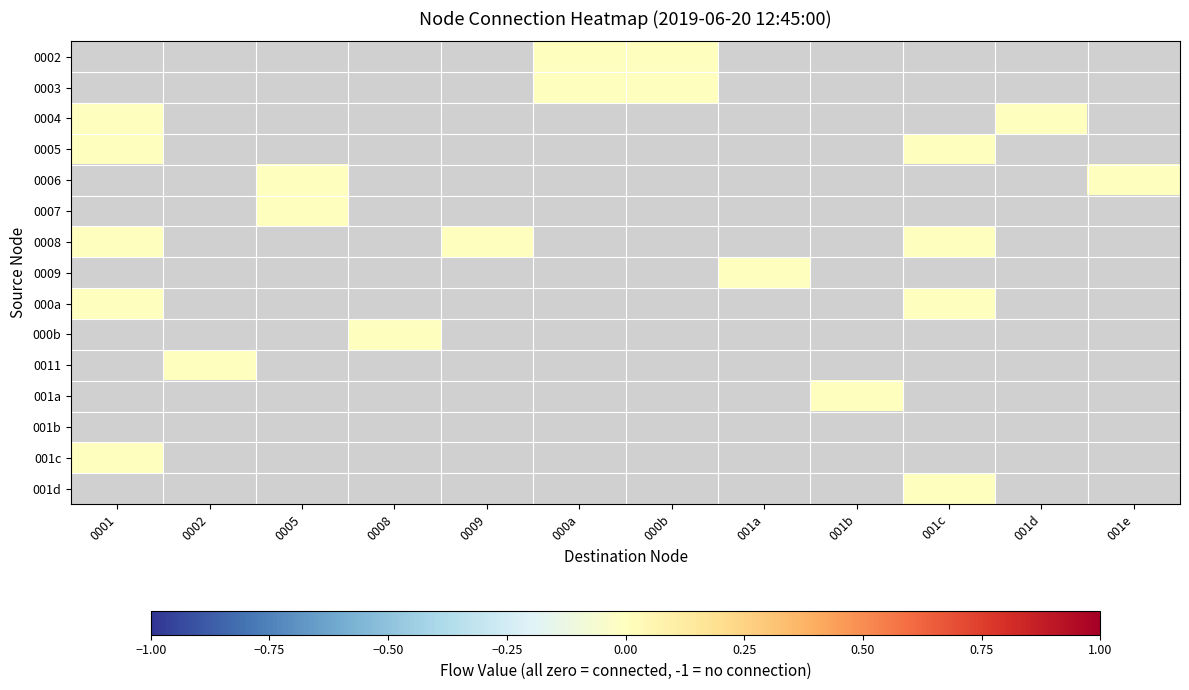

What is the minimum value shown in the chart?

-1